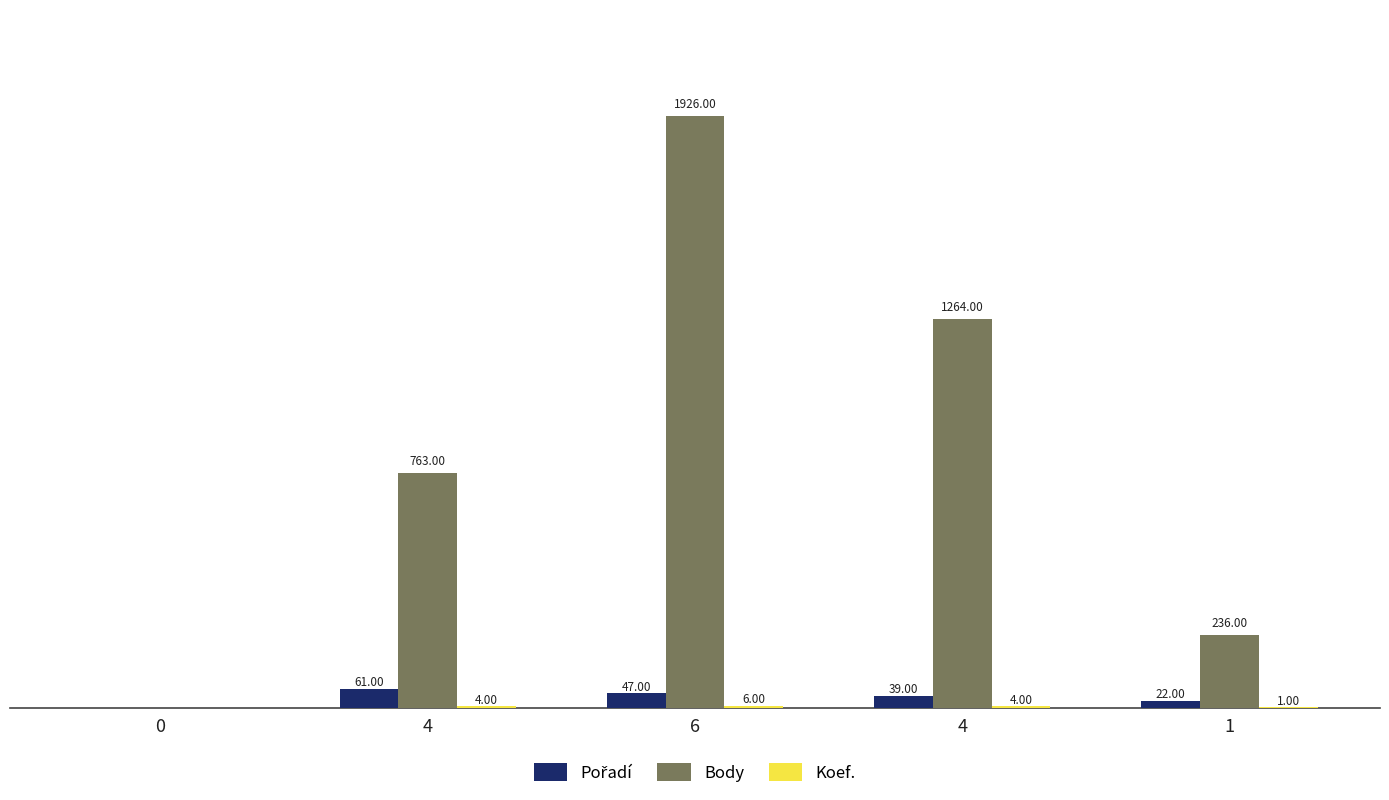

Where is Body nearest to the value 963?

4